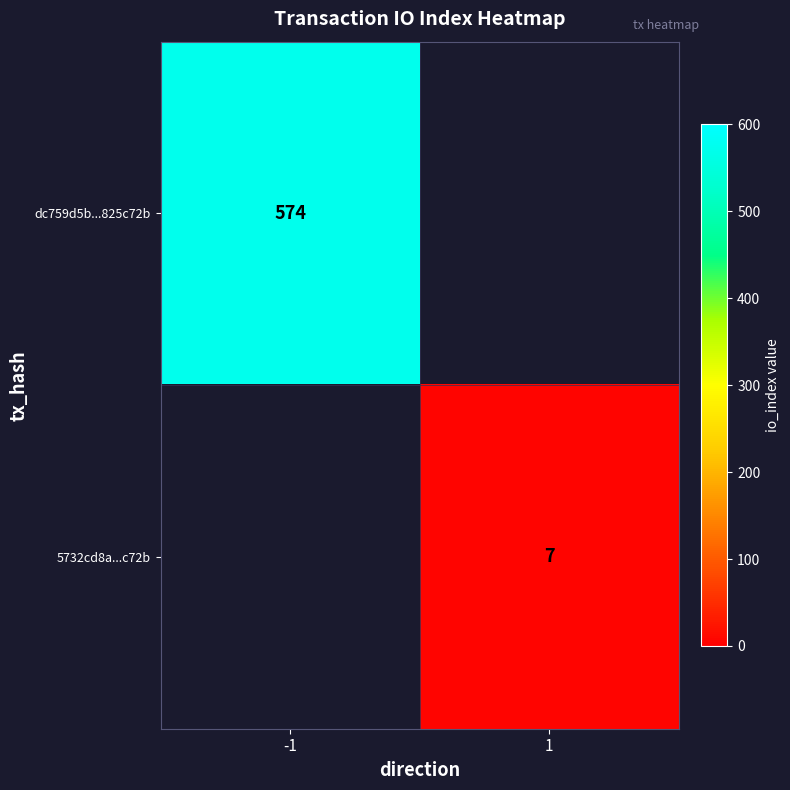

True or false: 5732cd8a...c72b has a value of 7 at 1.

True